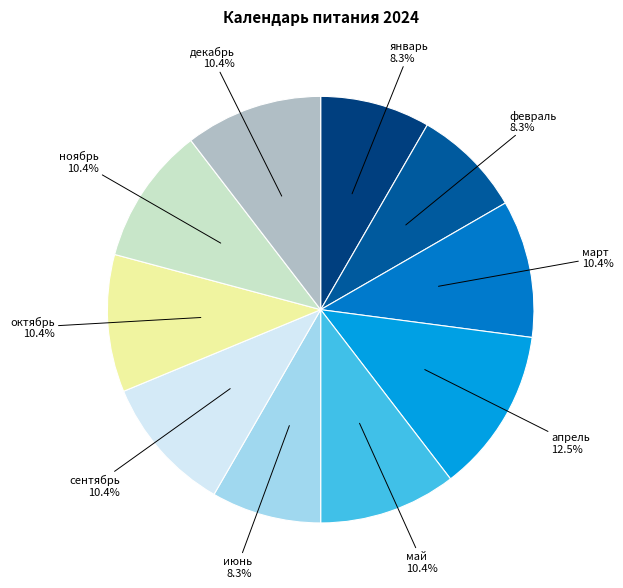

Is there a majority slice in this chart?

No